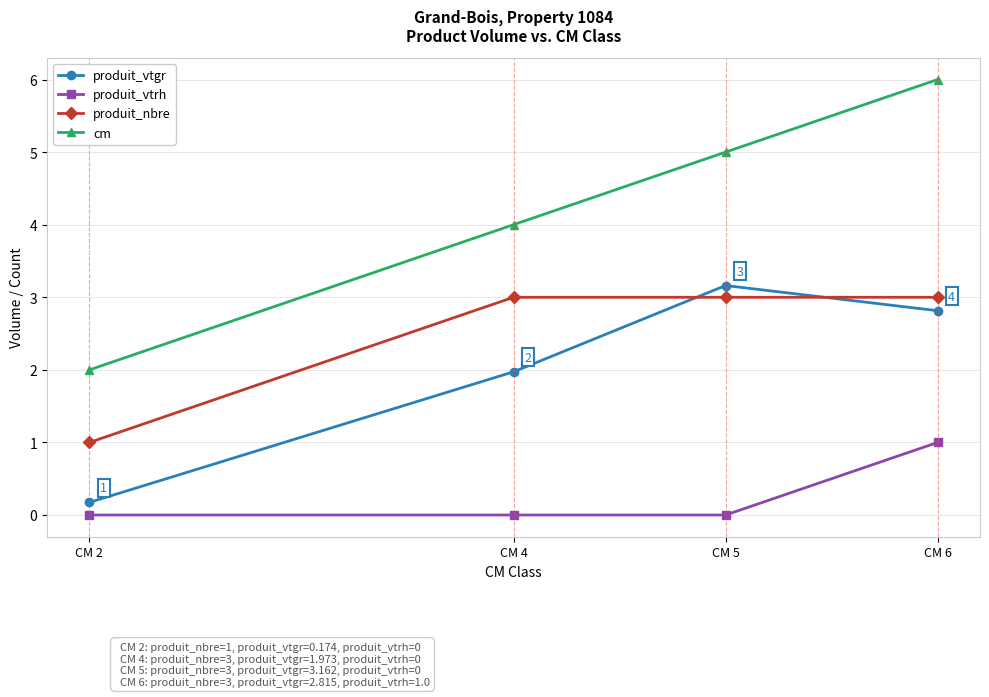

What is the sum of the produit_nbre values at CM 6 and CM 4?

6.0